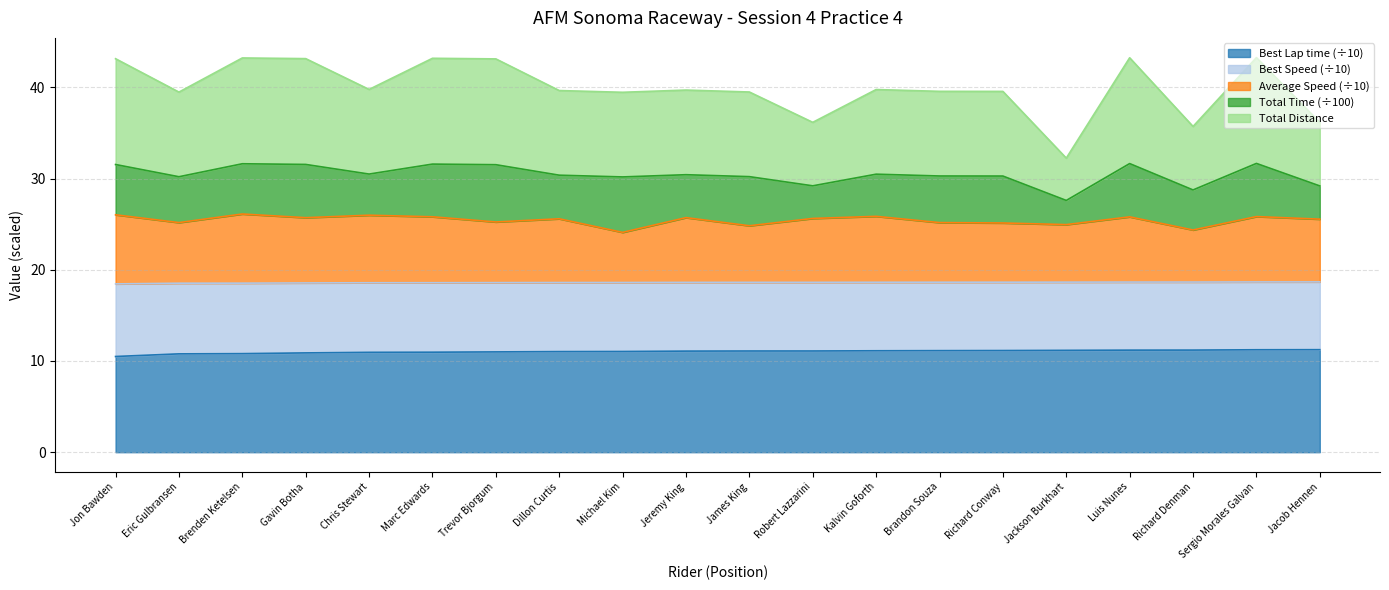

Between Dillon Curtis and Robert Lazzarini, which series saw the biggest shift?

Total Distance